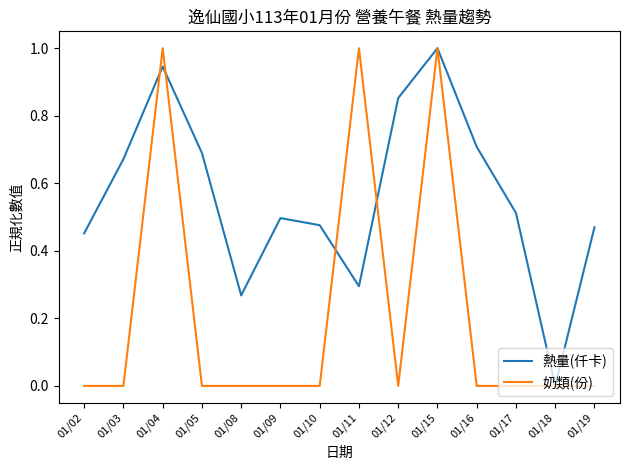

What is the sum of all 奶類(份) values?

3.0